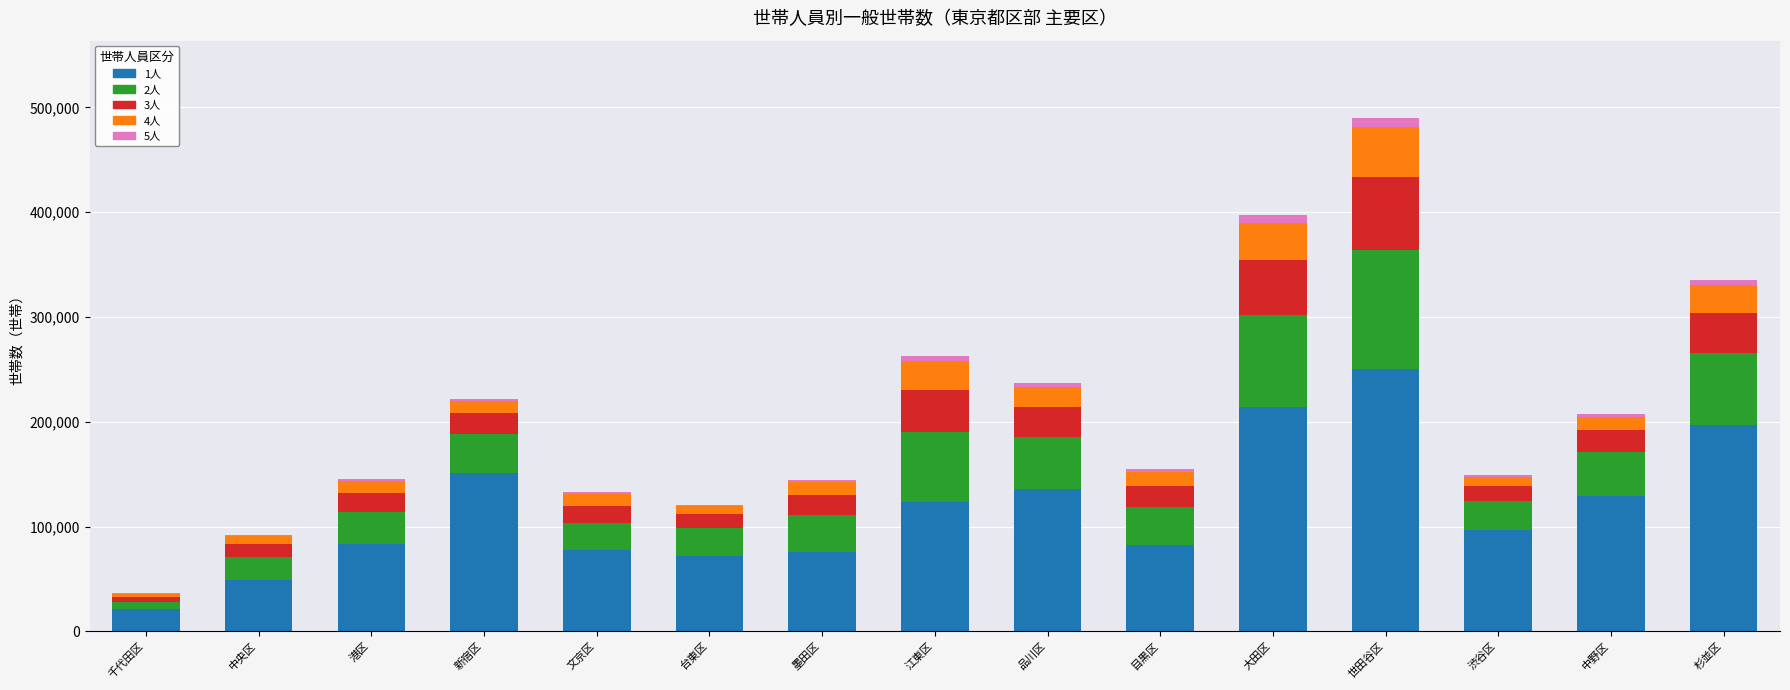

True or false: 1人 has a value of 136020 at 品川区.

True